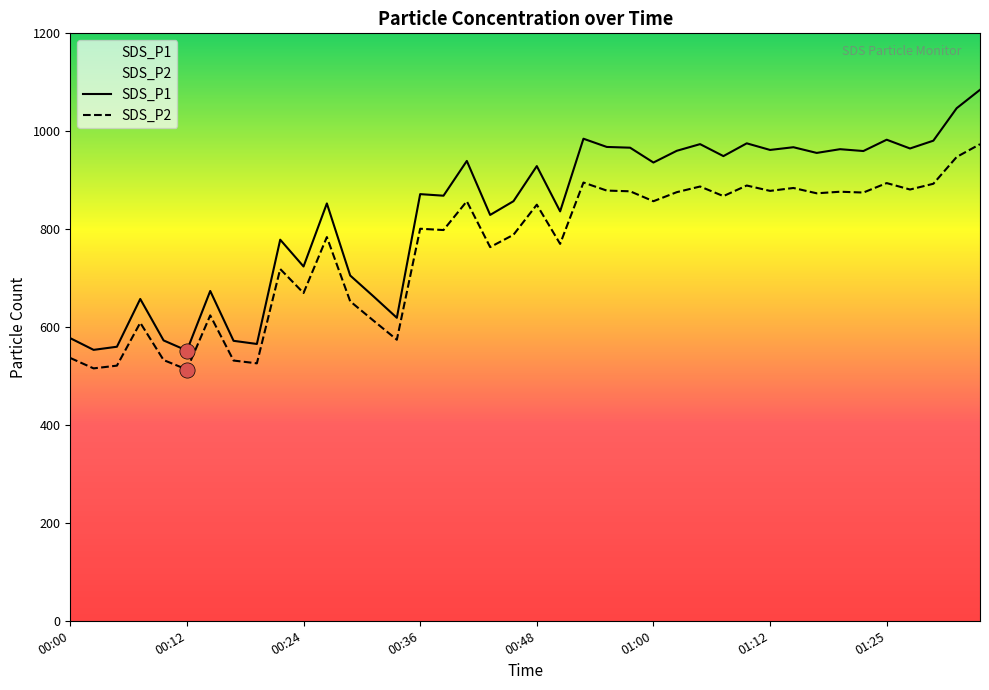

What is the total value across all series at 00:43?

1592.3